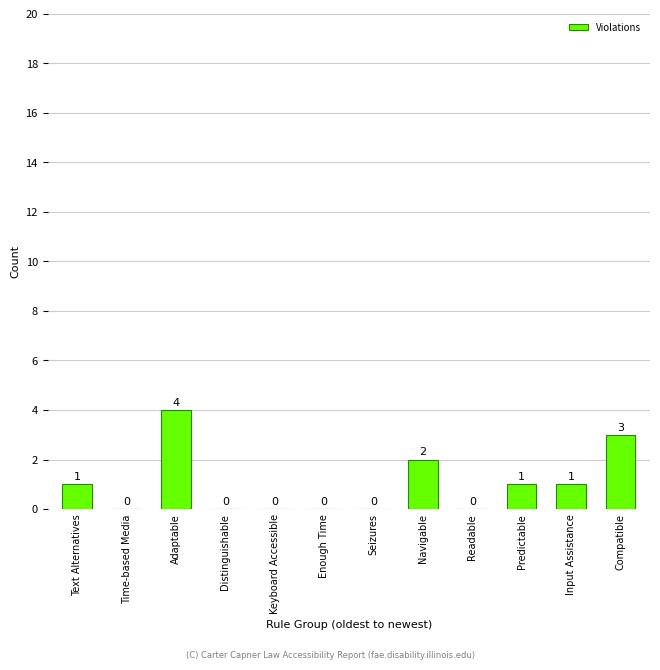

Are the bars horizontal?

No